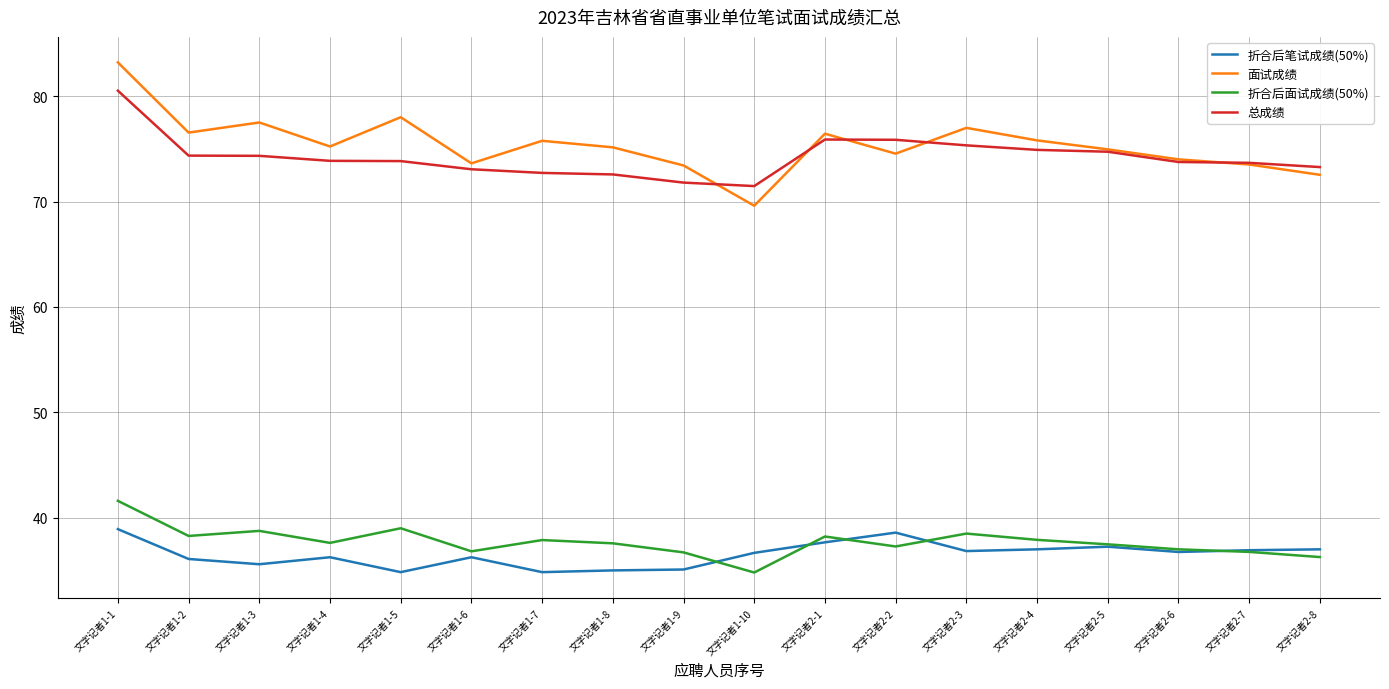

Is the value of 面试成绩 at 文字记者2-7 greater than the value of 折合后笔试成绩(50%) at 文字记者1-8?

Yes